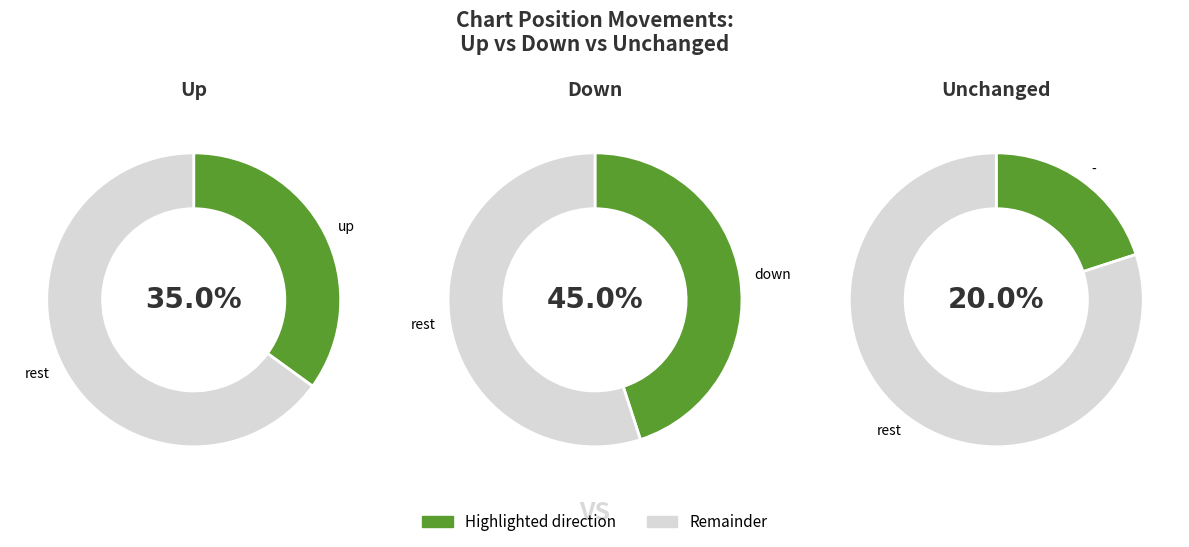

To the nearest percent, what is the average slice percentage?

33%